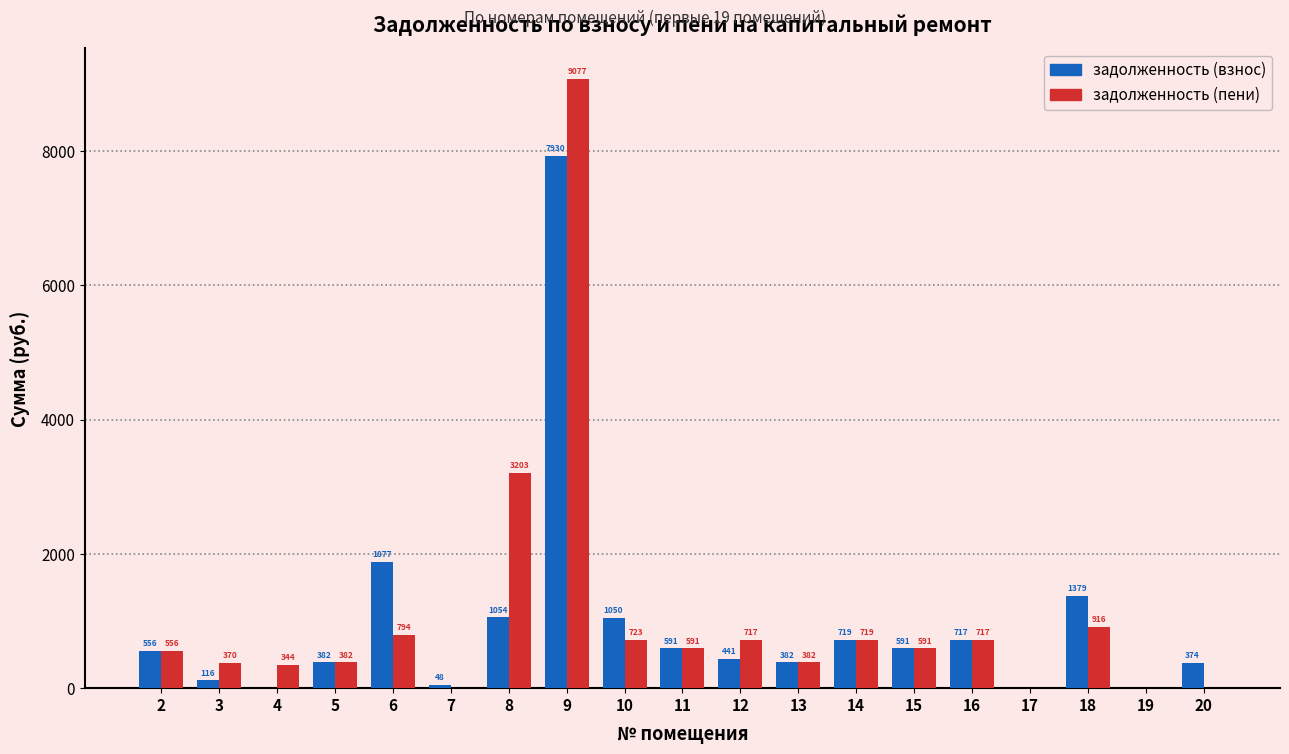

Which label corresponds to the largest value in the chart?

9